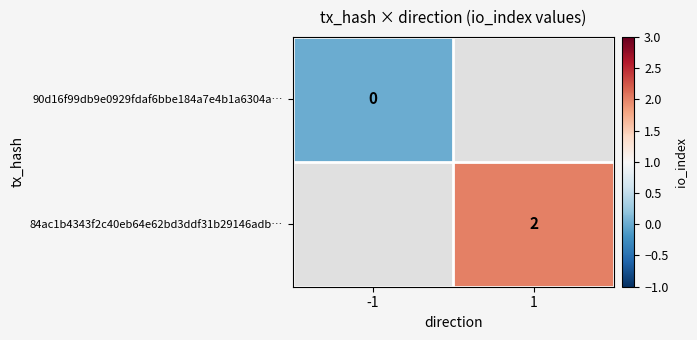

Which category has the lowest value across all series?

-1